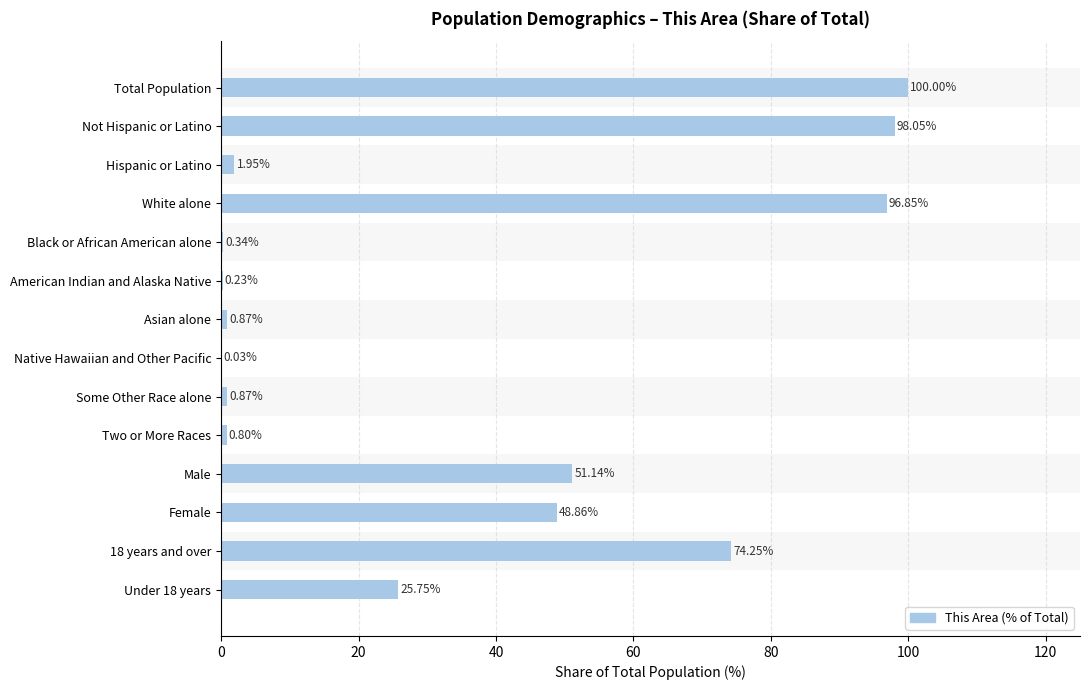

What is the difference between the maximum and minimum values?

100.0